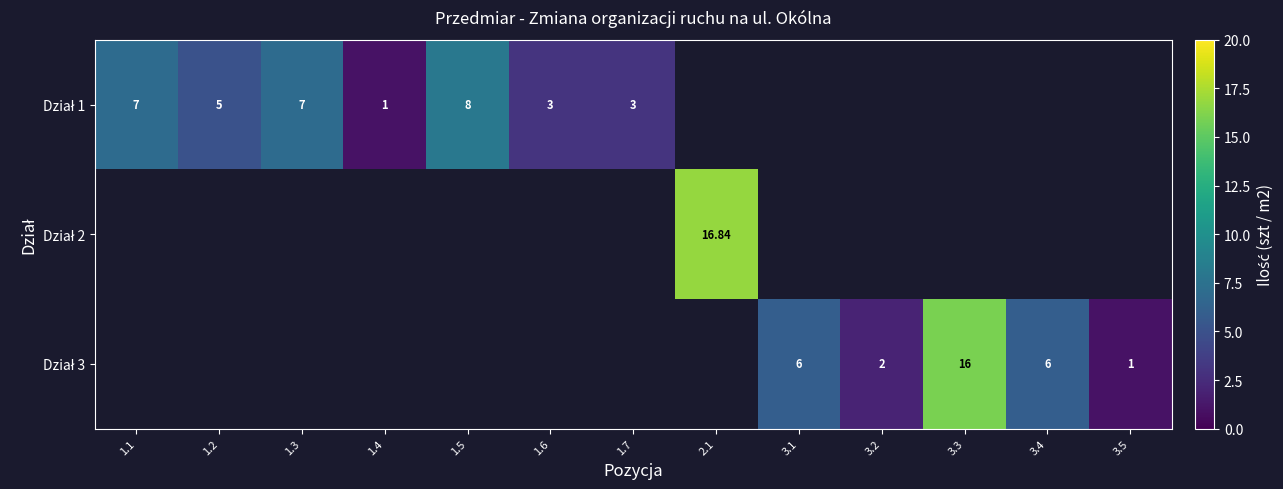

How many data points does each series have?

13